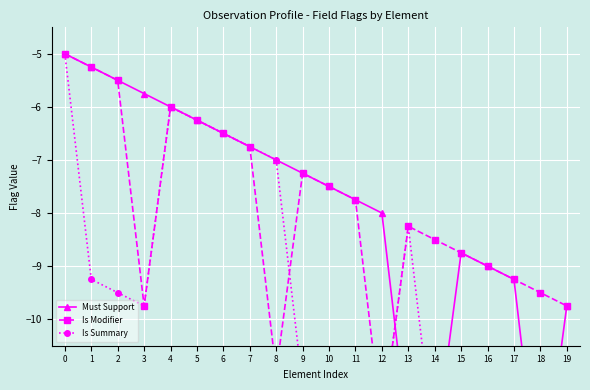

Which series changed the most between 0 and 19?

Is Summary